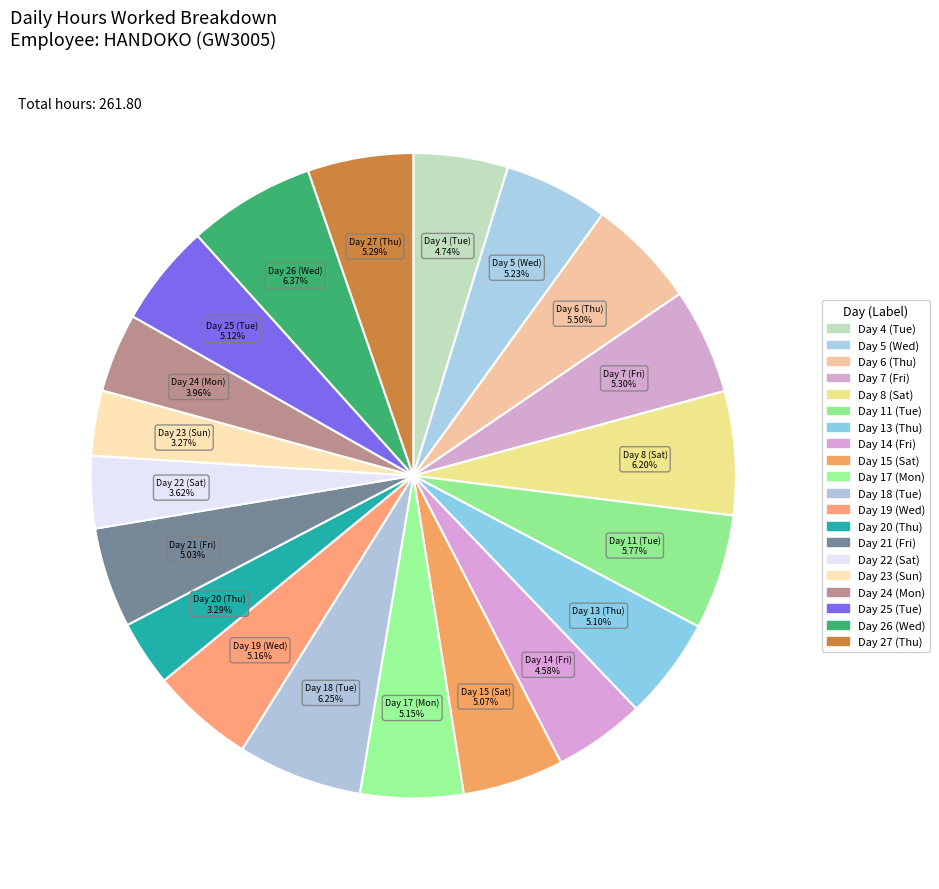

Does Day 20 (Thu) represent more than half of the total?

No